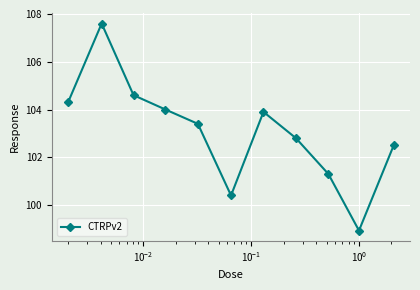

True or false: there are more than 0 points higher than both neighbors.

True